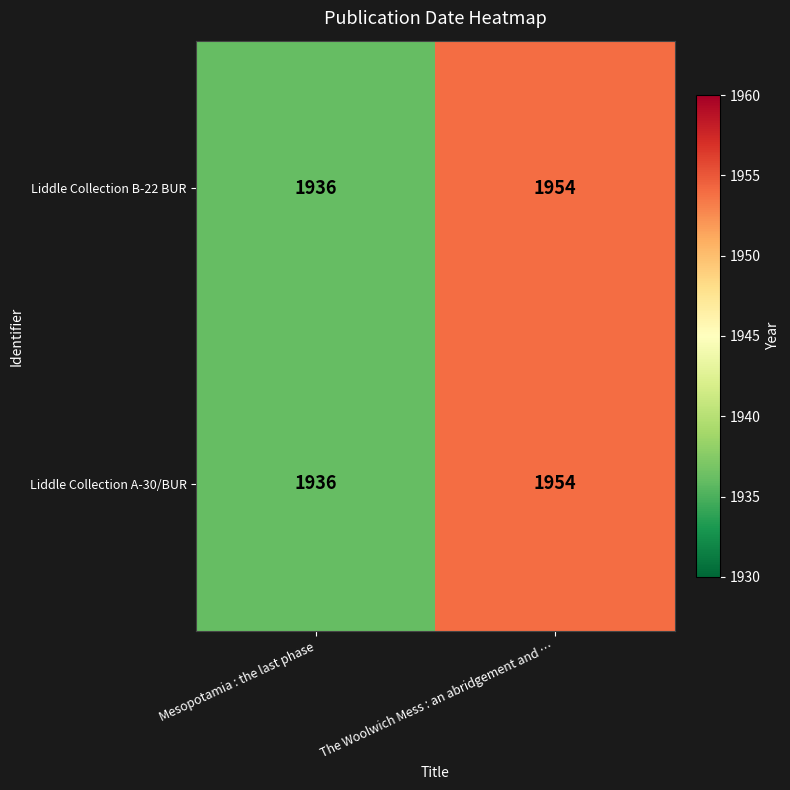

At which category does the chart reach its minimum across all series?

Mesopotamia : the last phase